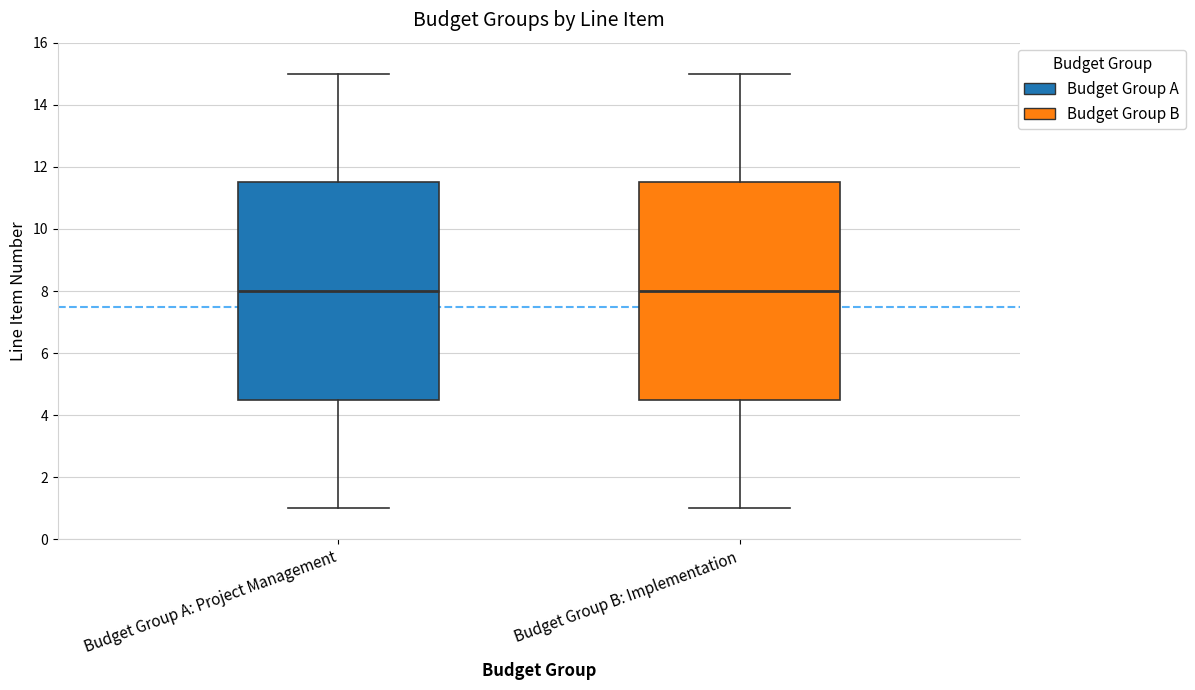

Reading left to right, read every box against the y-axis: the position of its median line, the range the box covers, and the ends of its whiskers. The values are not printed on the chart, so give them approximately, as read against the axis.

Budget Group A: Project Management: median 8.0, box 4.6 to 11.6, whiskers 1.0 to 15.0
Budget Group B: Implementation: median 8.0, box 4.6 to 11.6, whiskers 1.0 to 15.0